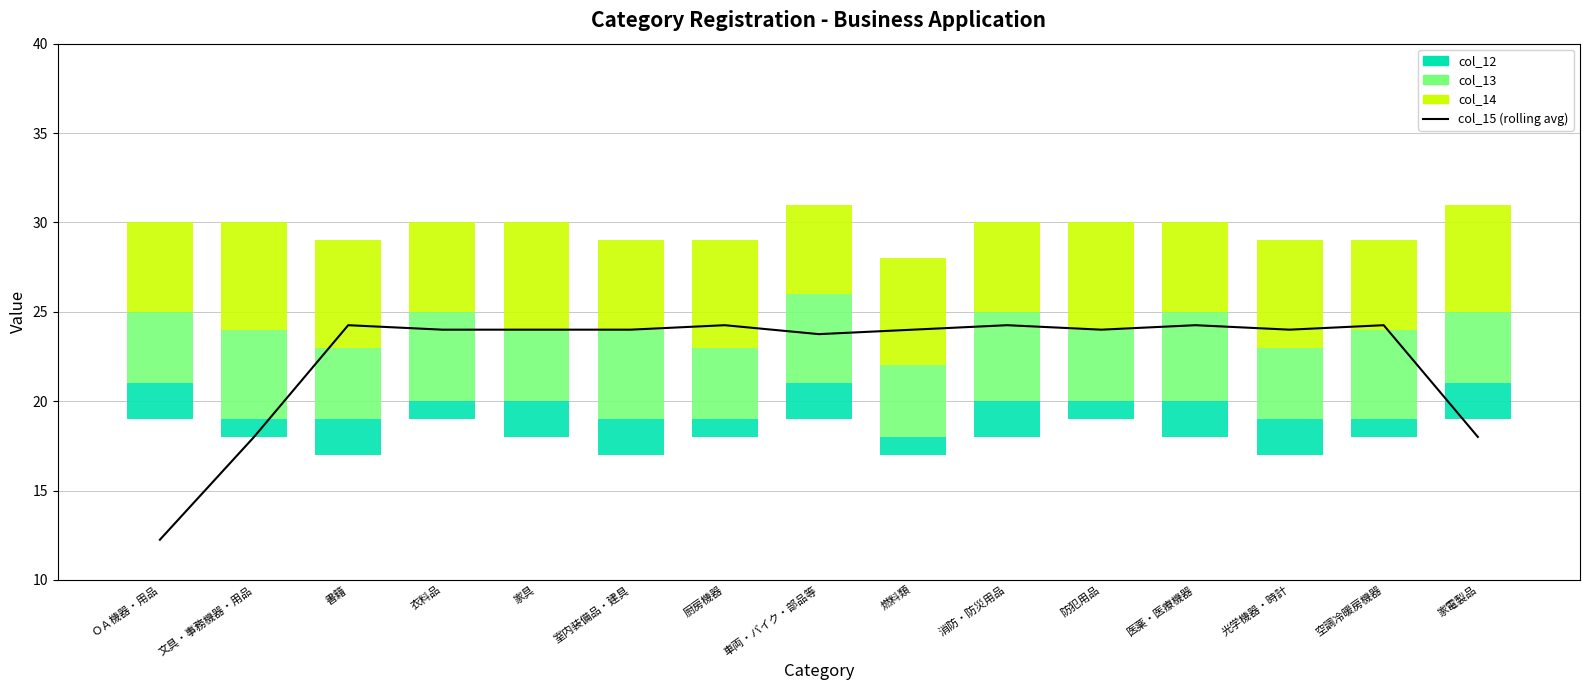

What is the maximum value shown in the chart?

24.2